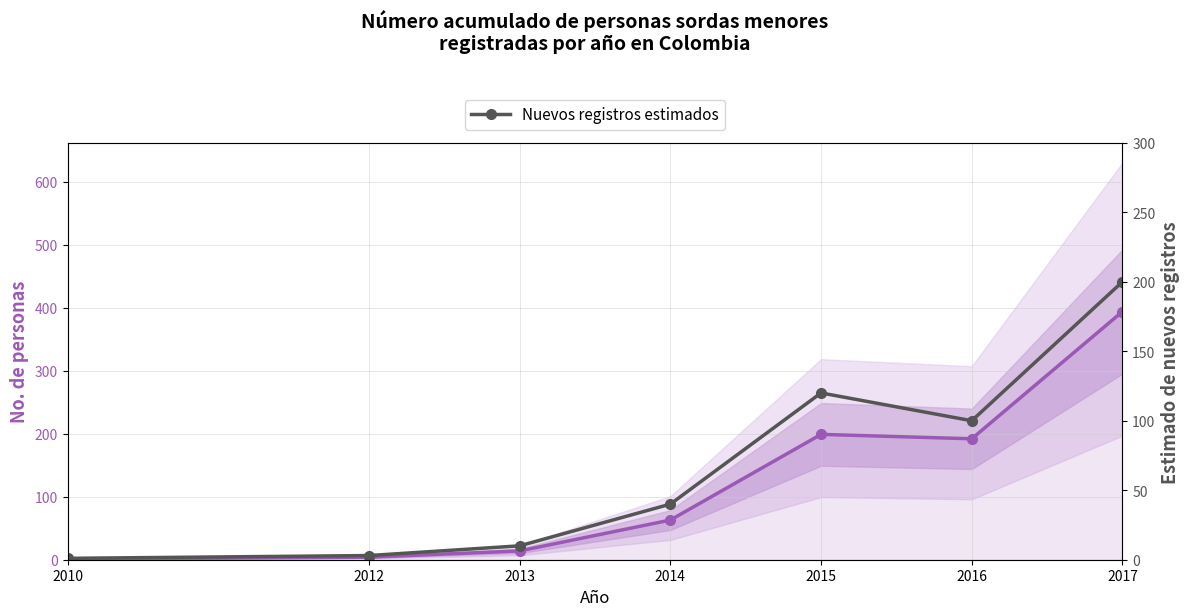

Reading right to left, transcribe all the data shown in this chart.

Total acumulado por año: 2017=394	2016=192	2015=199	2014=63	2013=14	2012=4	2010=1
Nuevos registros estimados: 2017=200	2016=100	2015=120	2014=40	2013=10	2012=3	2010=1